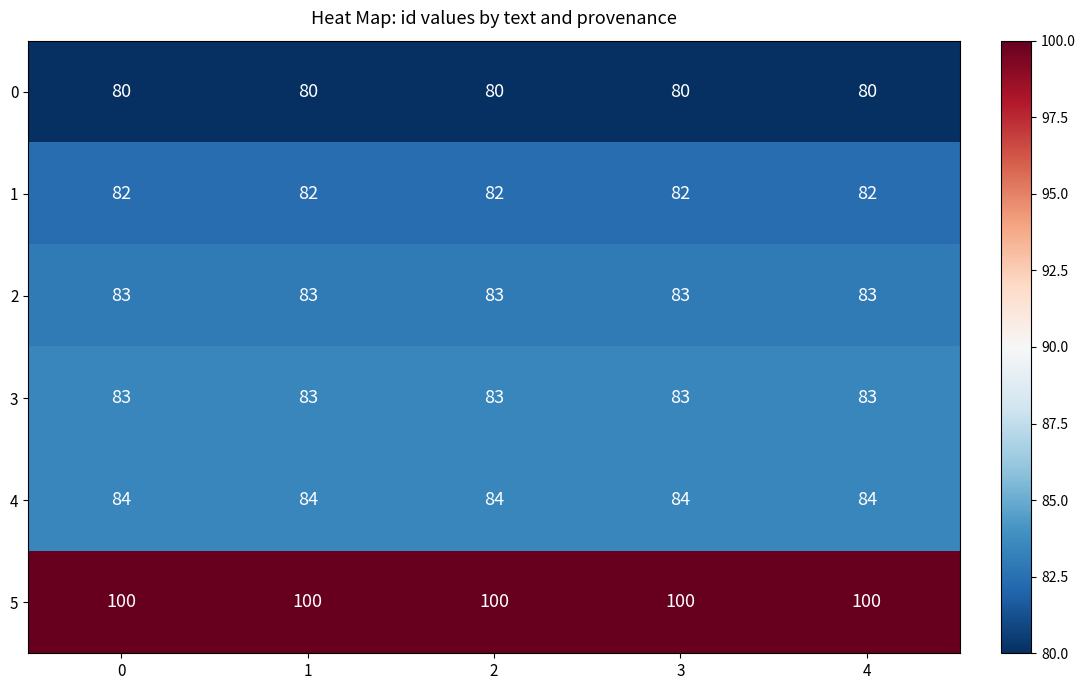

What is the spread (max minus min) of values at 4?

20